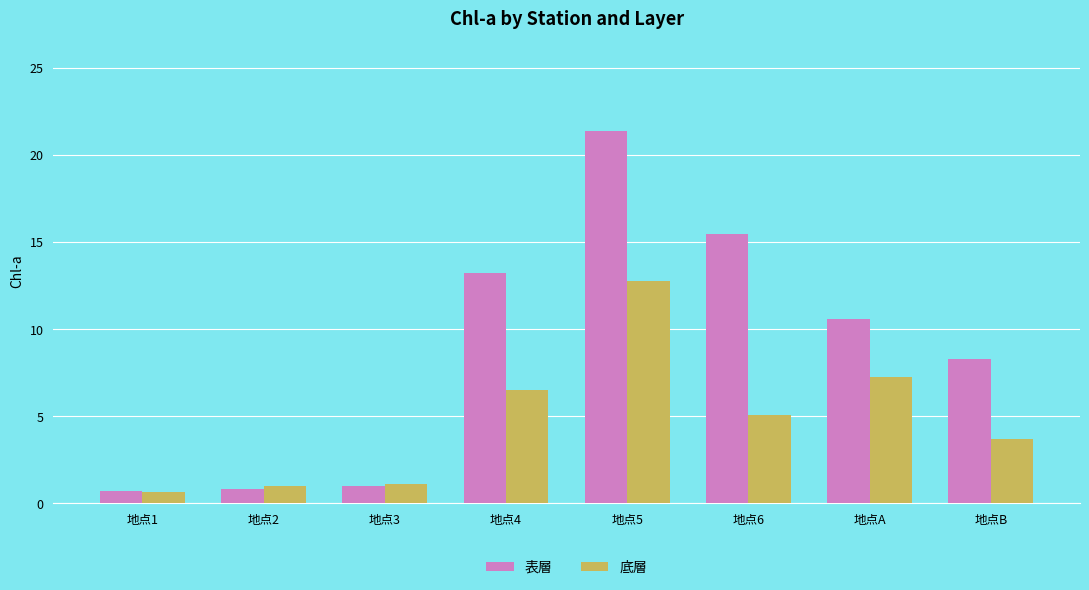

True or false: 底層 has a value of 4.4 at 地点4.

False